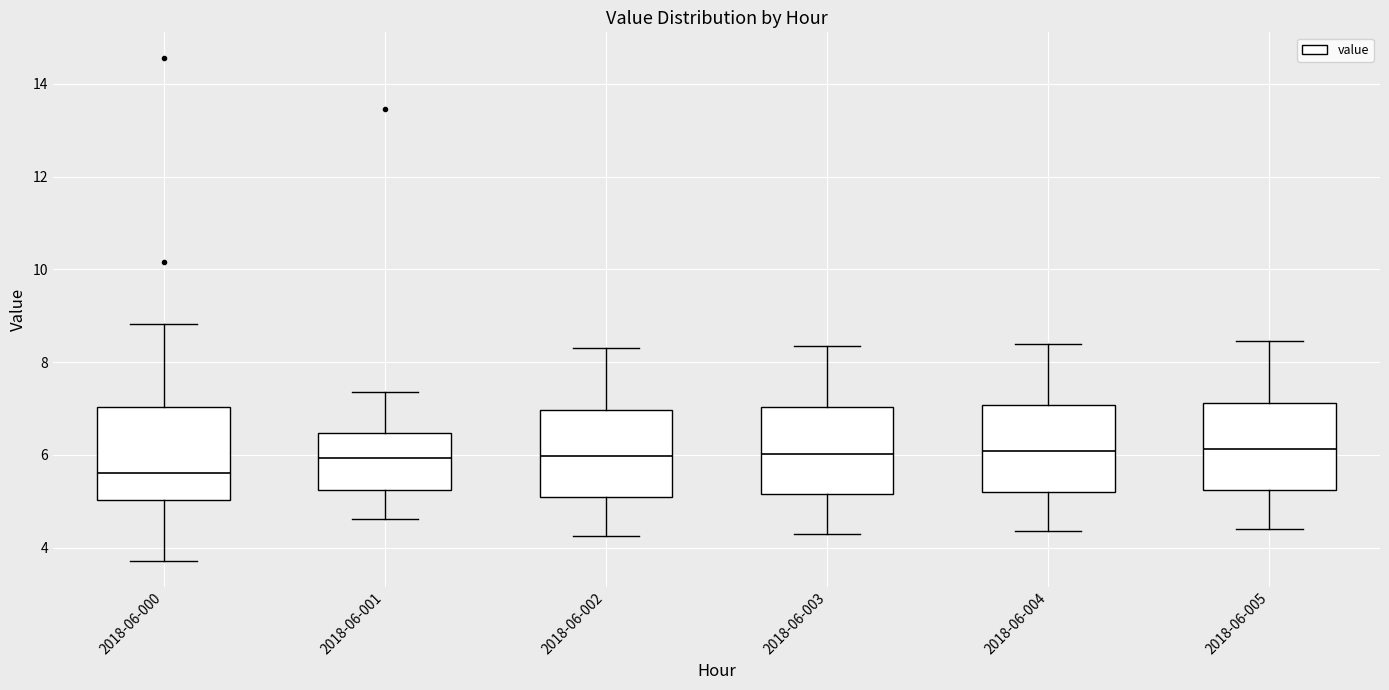

Reading left to right, read every box against the y-axis: the position of its median line, the range the box covers, and the ends of its whiskers. The values are not printed on the chart, so give them approximately, as read against the axis.

2018-06-000: median 5.6, box 5.0 to 7.0, whiskers 3.8 to 8.8
2018-06-001: median 6.0, box 5.2 to 6.4, whiskers 4.6 to 7.4
2018-06-002: median 6.0, box 5.2 to 7.0, whiskers 4.2 to 8.4
2018-06-003: median 6.0, box 5.2 to 7.0, whiskers 4.4 to 8.4
2018-06-004: median 6.0, box 5.2 to 7.0, whiskers 4.4 to 8.4
2018-06-005: median 6.2, box 5.2 to 7.2, whiskers 4.4 to 8.4